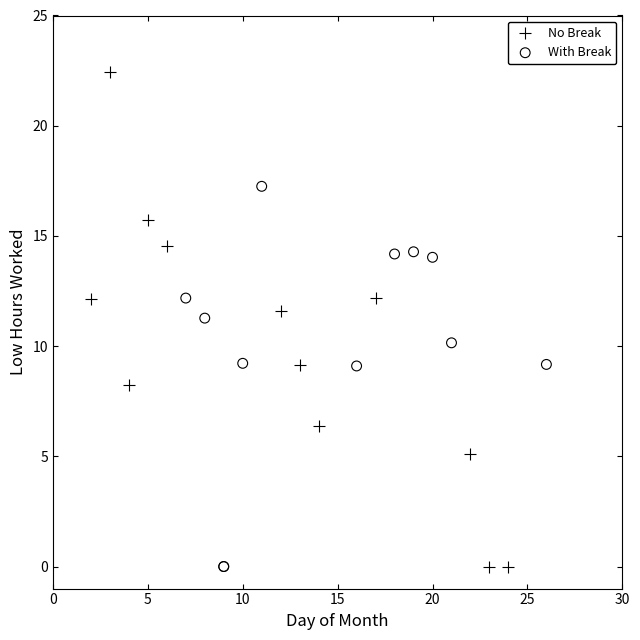

Which series has the widest spread of Y values?

No Break